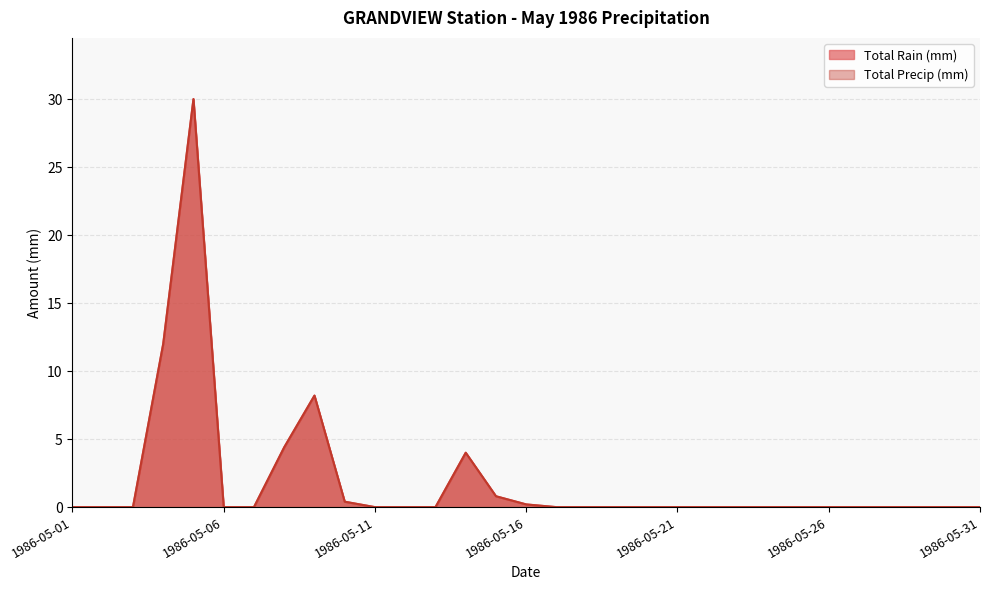

True or false: Total Rain (mm) has more than 2 points higher than both neighbors.

True